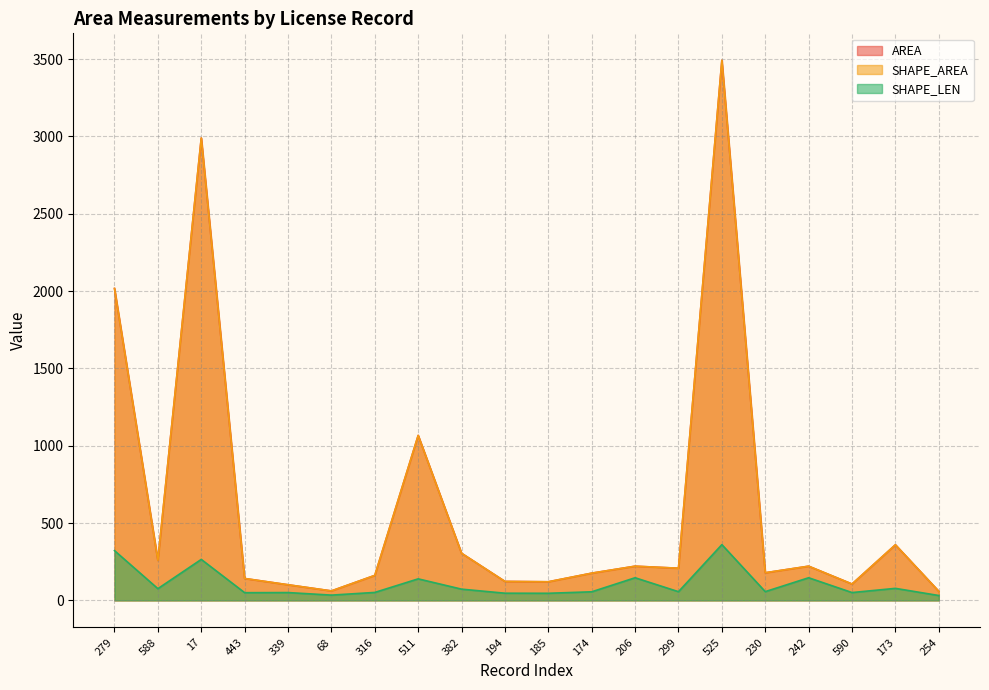

What is the sum of all SHAPE_AREA values?

12365.4